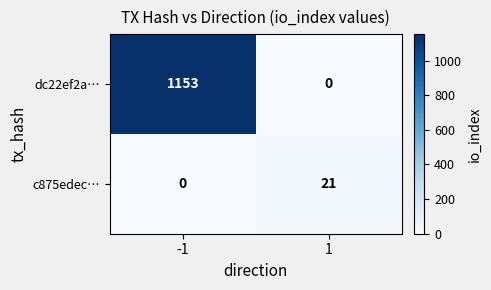

How many data points in dc22ef2a… are less than 1153?

1